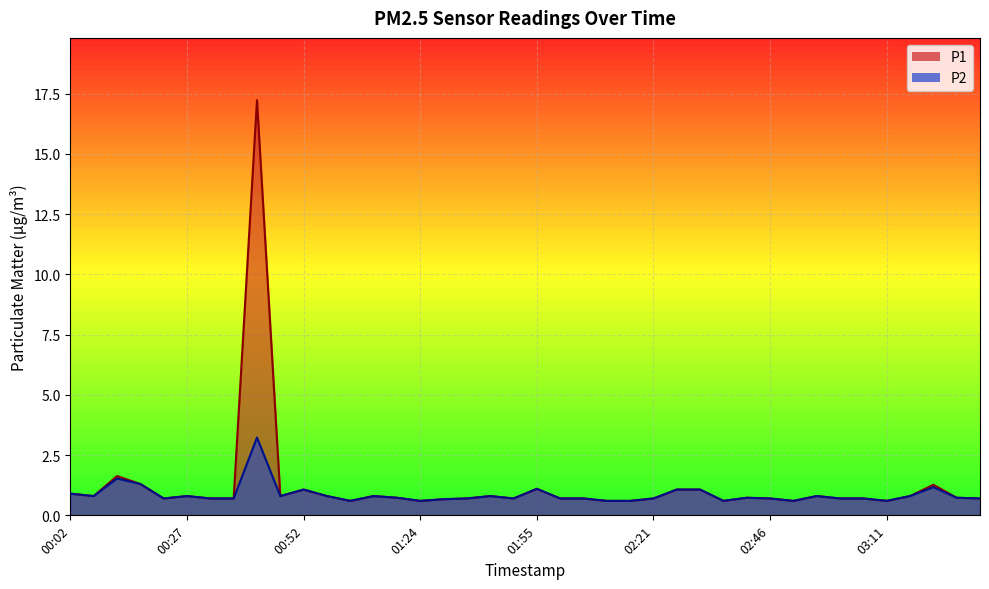

What is the value of the P1 point at the 29th from the left?

0.6